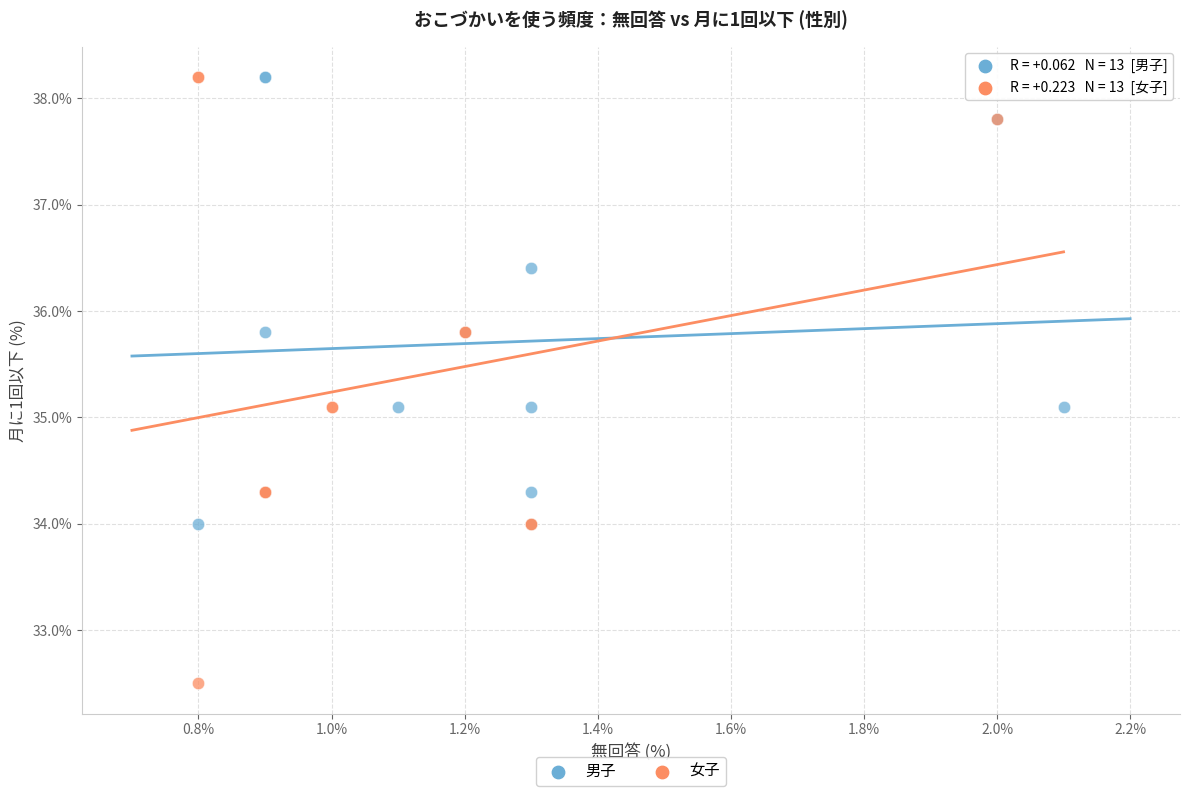

Which series contains the lowest Y value?

女子